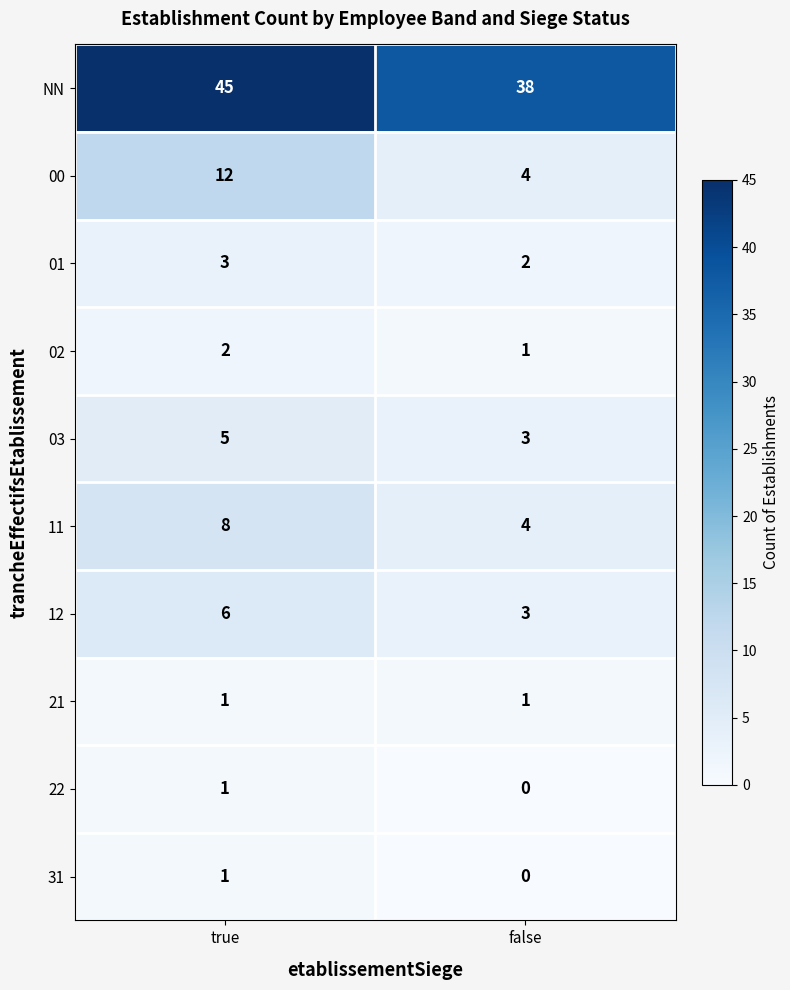

What is the sum of the 03 values at false and true?

8